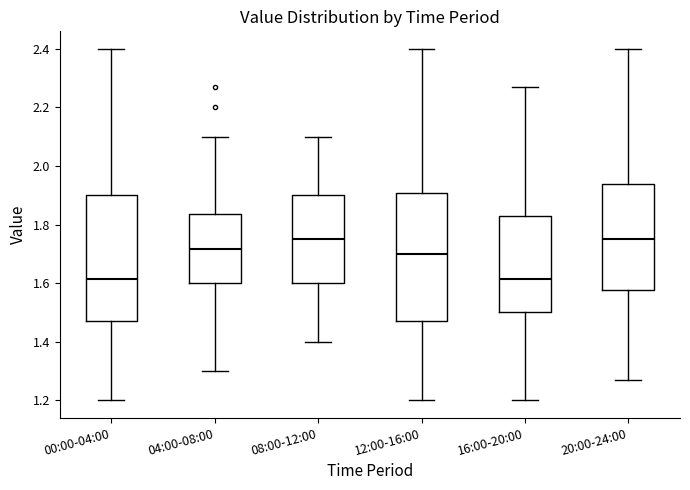

Reading left to right, transcribe this box plot: for each box, give where its median line is, the range the box spans, and where its two whiskers end, as read against the y-axis. The values are not printed on the chart, so give them approximately, as read against the axis.

00:00-04:00: median 1.62, box 1.48 to 1.90, whiskers 1.20 to 2.40
04:00-08:00: median 1.72, box 1.60 to 1.84, whiskers 1.30 to 2.10
08:00-12:00: median 1.76, box 1.60 to 1.90, whiskers 1.40 to 2.10
12:00-16:00: median 1.70, box 1.48 to 1.90, whiskers 1.20 to 2.40
16:00-20:00: median 1.62, box 1.50 to 1.84, whiskers 1.20 to 2.28
20:00-24:00: median 1.76, box 1.58 to 1.94, whiskers 1.28 to 2.40